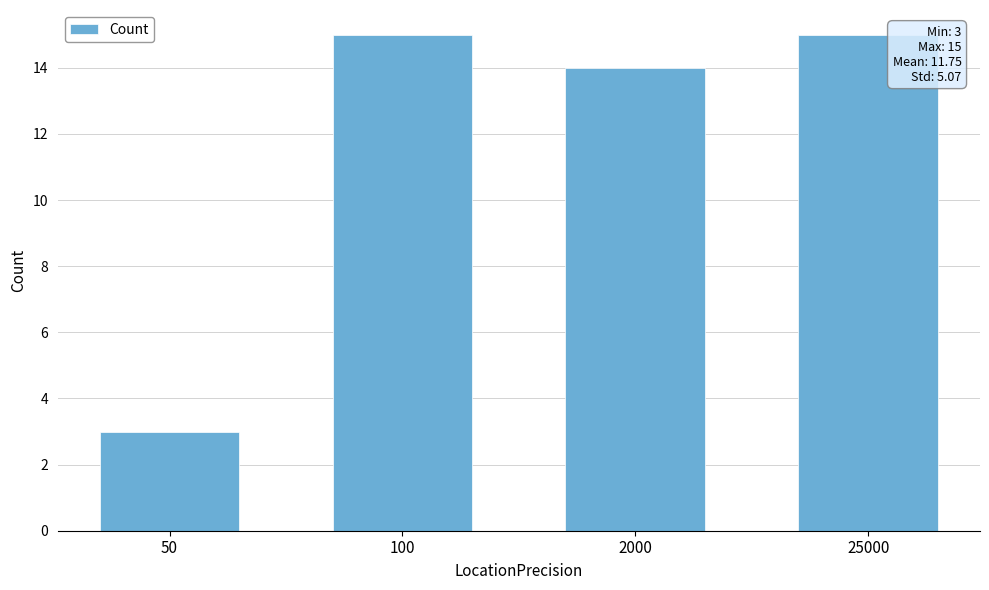

What is the ratio of the value at 2000 to the value at 50?

4.7